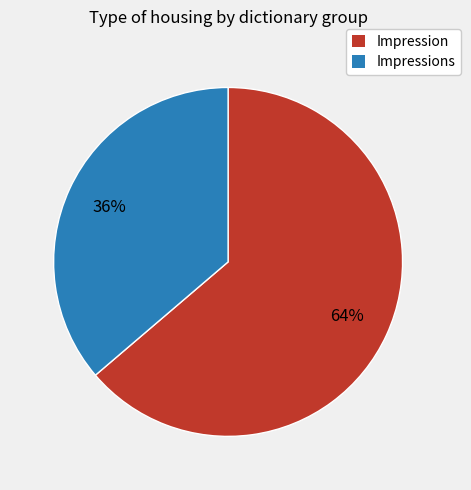

Which has a higher value, Impressions or Impression?

Impression